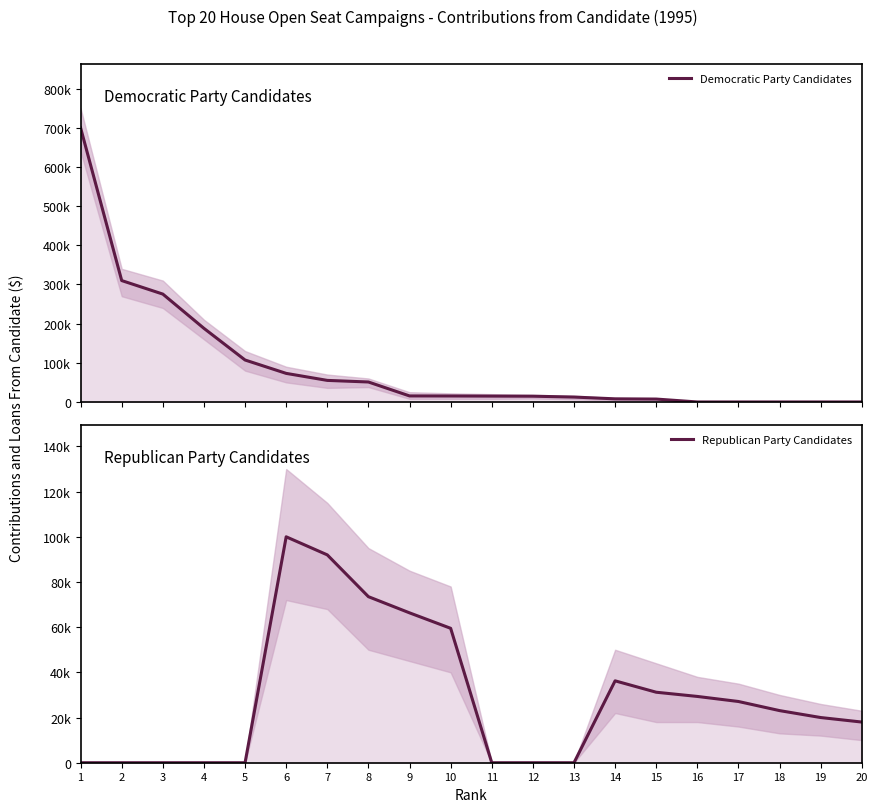

True or false: Democratic Party Candidates and Republican Party Candidates intersect in this chart.

True